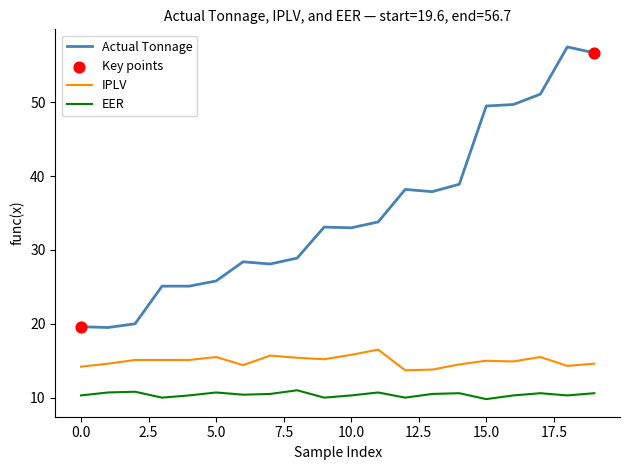

Which series has the largest total across all categories?

Actual Tonnage